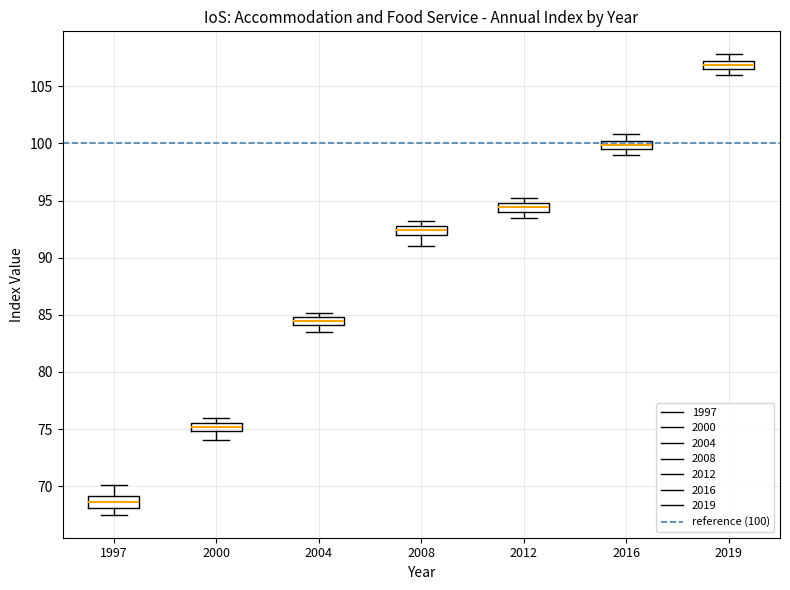

Which box's median line is the highest?

2019